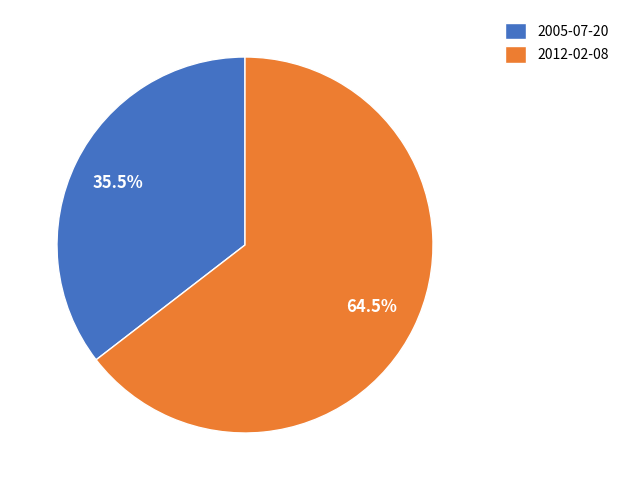

Approximately how many times larger is the value at 2012-02-08 compared to 2005-07-20?

1.8